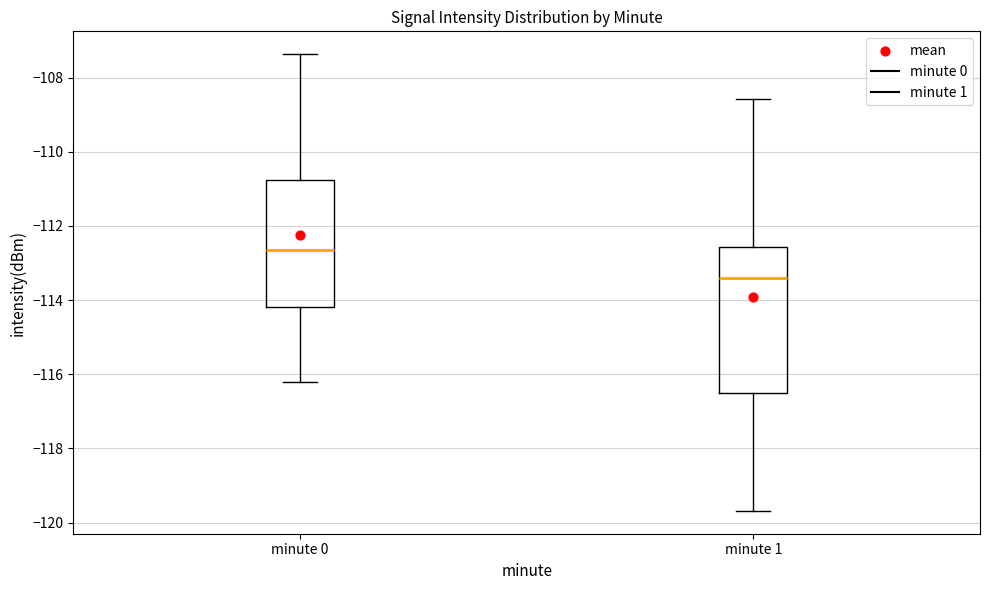

Reading left to right, transcribe this box plot: for each box, give where its median line is, the range the box spans, and where its two whiskers end, as read against the y-axis. The values are not printed on the chart, so give them approximately, as read against the axis.

minute 0: median -112.6, box -114.2 to -110.8, whiskers -116.2 to -107.4
minute 1: median -113.4, box -116.6 to -112.6, whiskers -119.6 to -108.6